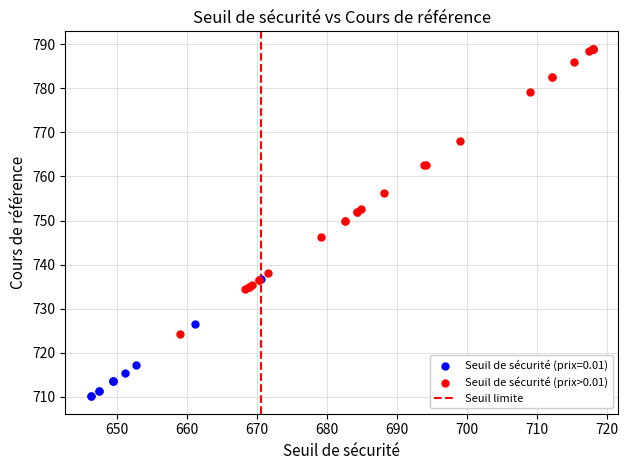

Which series reaches the maximum Y coordinate?

Seuil de sécurité (prix>0.01)